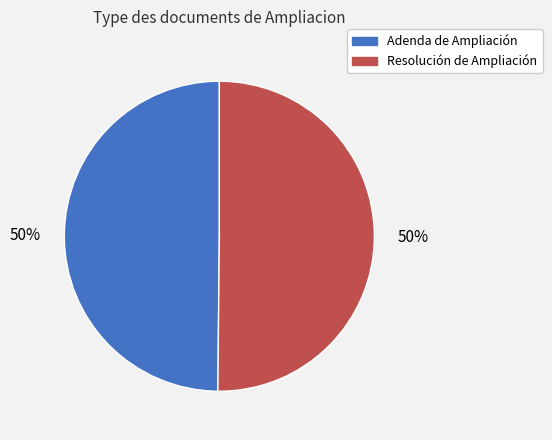

The Resolución de Ampliación slice represents 35% of the pie. True or false?

False